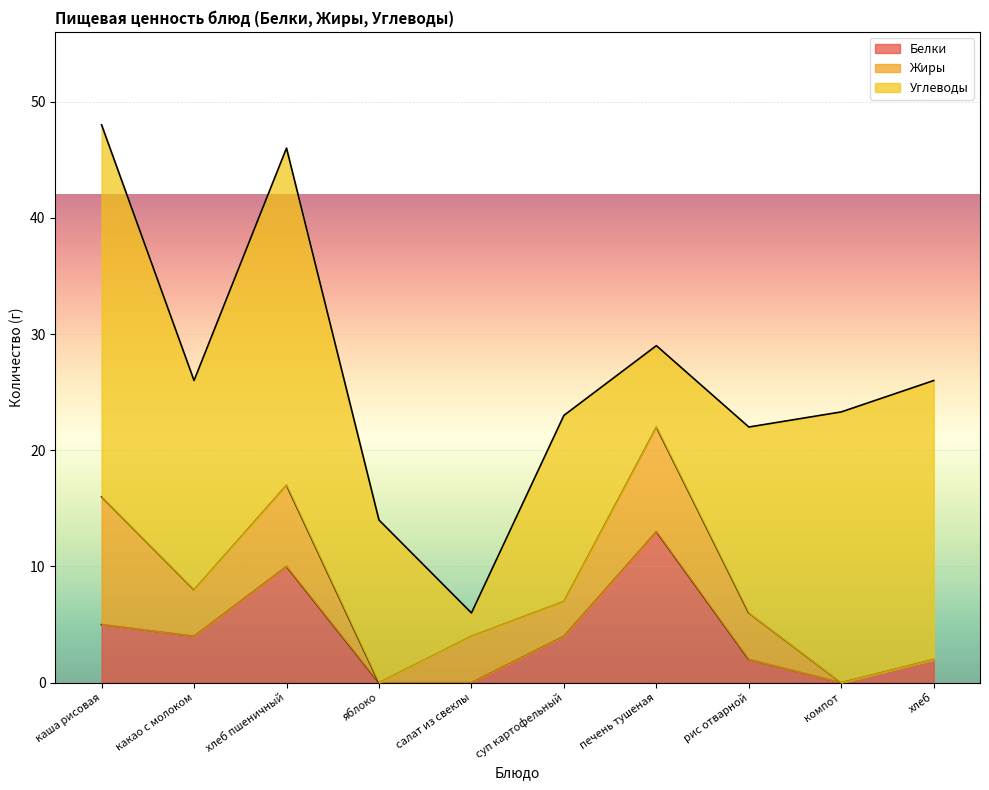

At which category does Углеводы reach its first local peak?

хлеб пшеничный